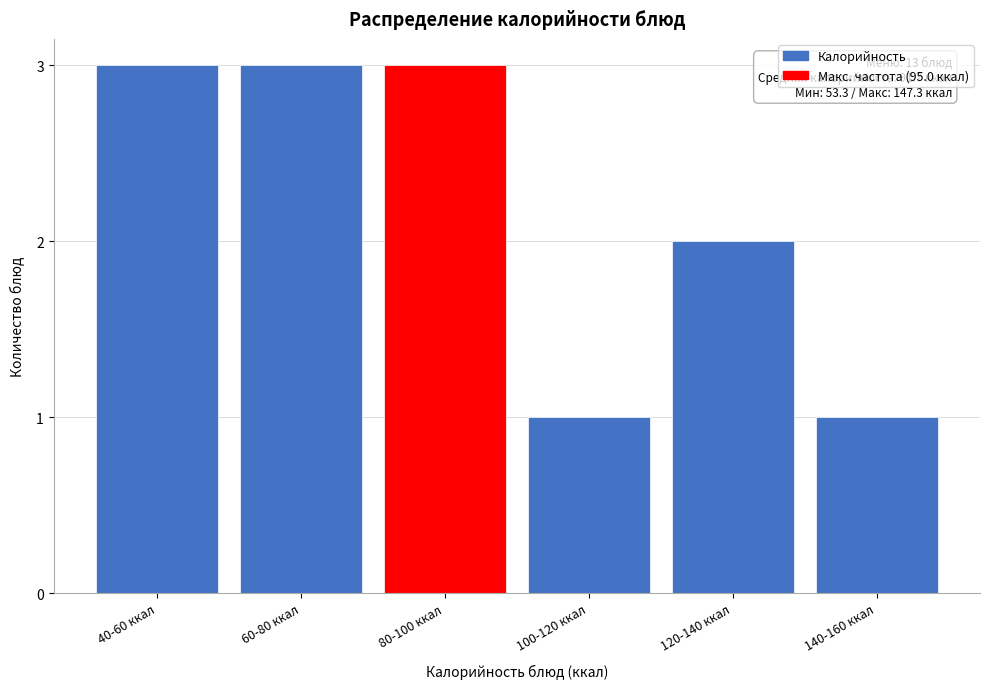

Reading right to left, what are all the values shown in this chart?

140-160 ккал=1	120-140 ккал=2	100-120 ккал=1	80-100 ккал=3	60-80 ккал=3	40-60 ккал=3